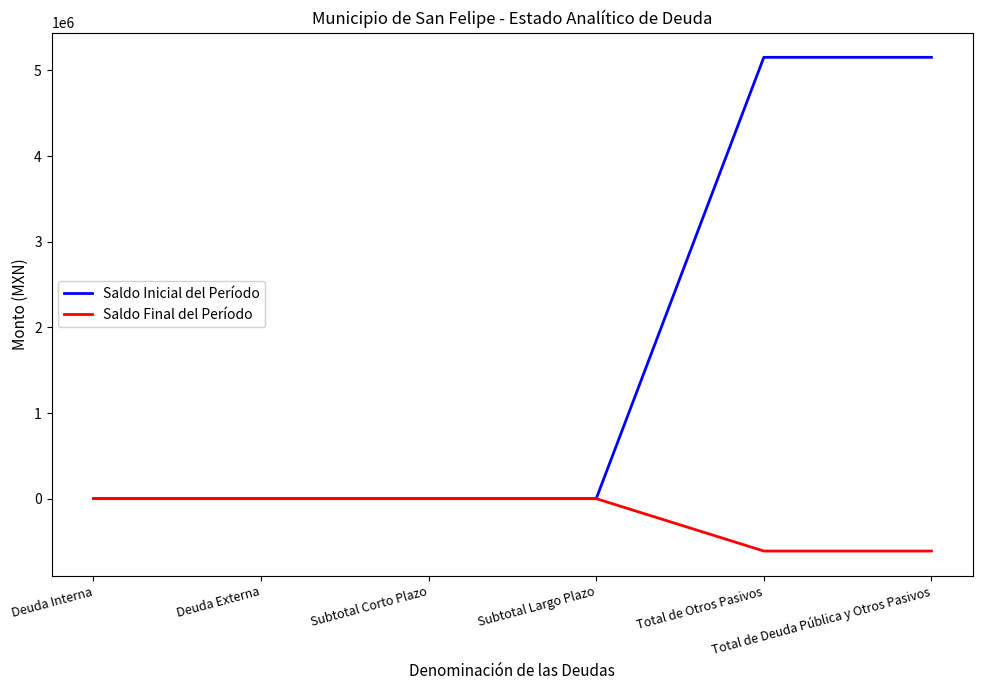

List the series in order of their peak value, lowest first.

Saldo Final del Período, Saldo Inicial del Período